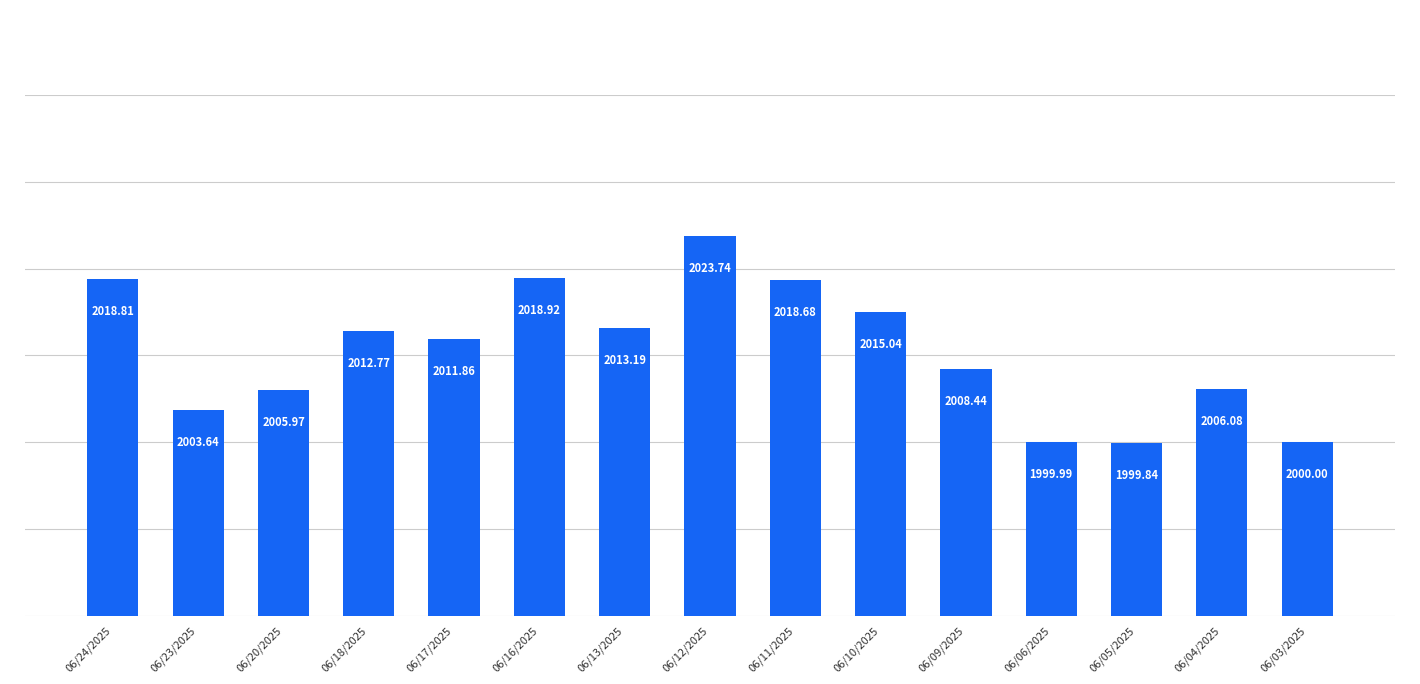

Rank the categories by value from lowest to highest.

06/05/2025, 06/06/2025, 06/03/2025, 06/23/2025, 06/20/2025, 06/04/2025, 06/09/2025, 06/17/2025, 06/18/2025, 06/13/2025, 06/10/2025, 06/11/2025, 06/24/2025, 06/16/2025, 06/12/2025